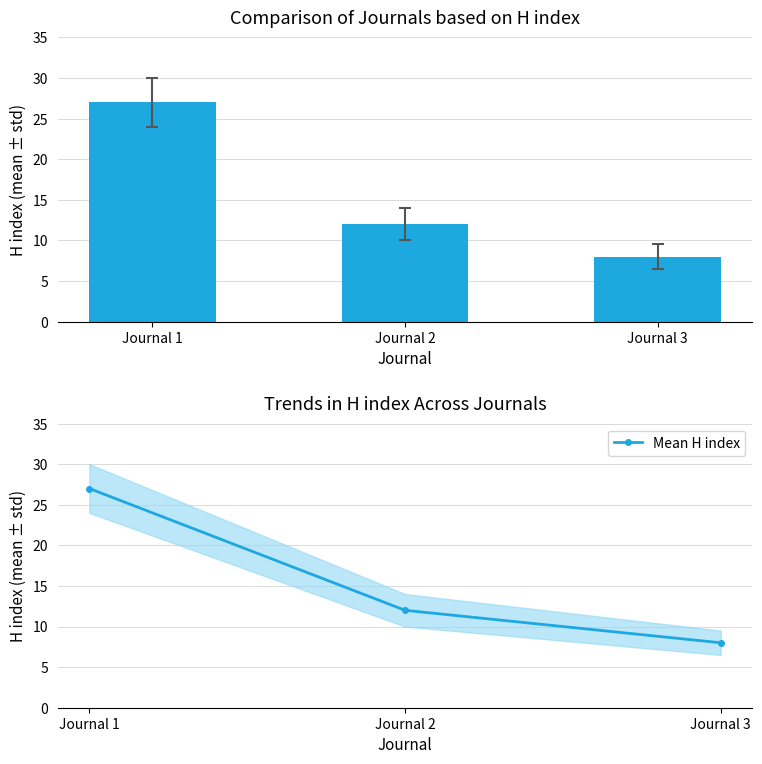

What is the difference between the maximum and minimum values in the H index series?

19